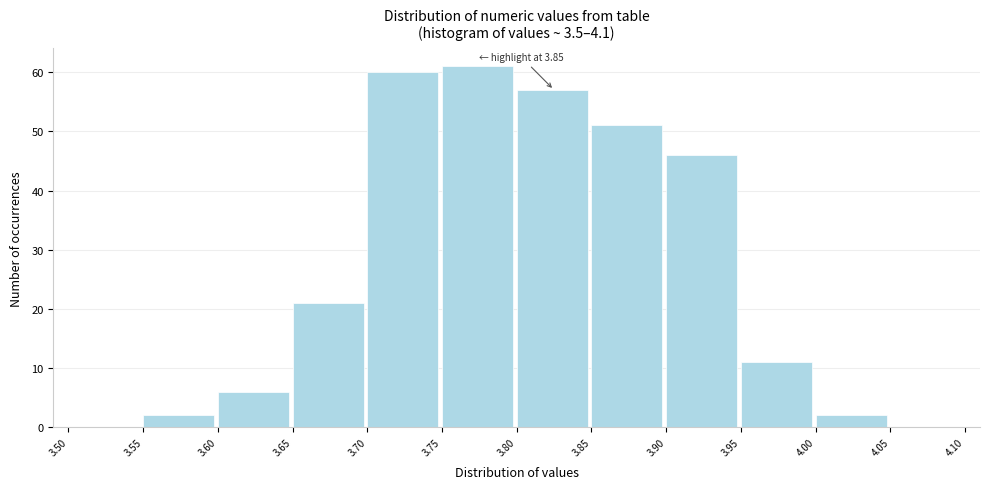

Which range on the x-axis has the tallest bar?

3.75 to 3.80